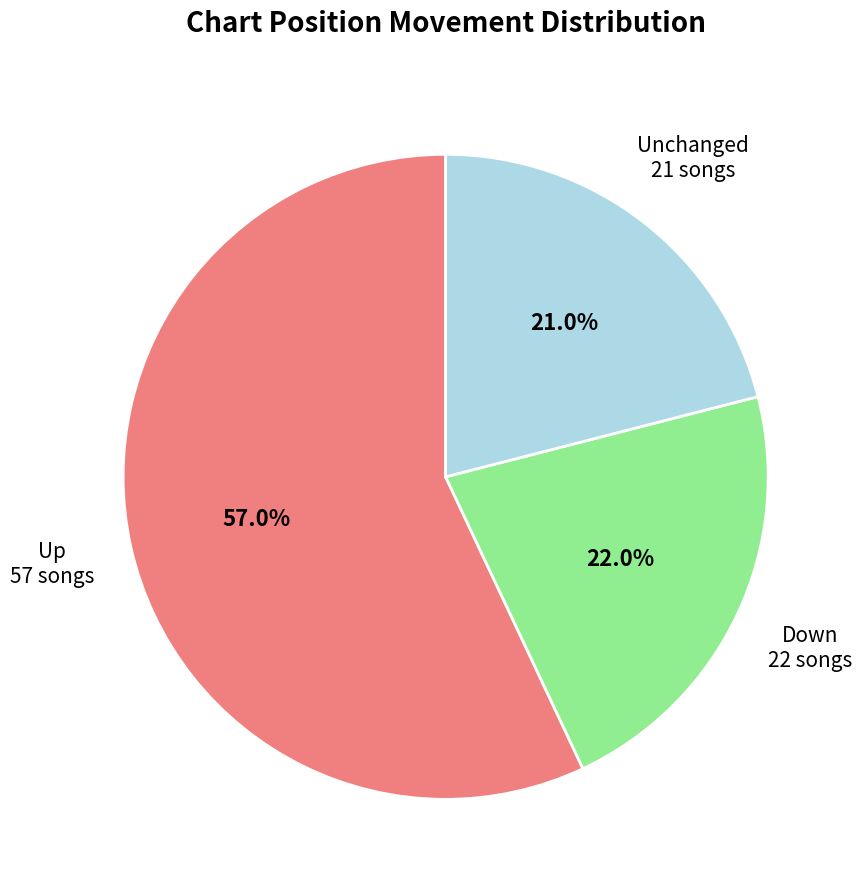

Is there a majority slice in this chart?

Yes